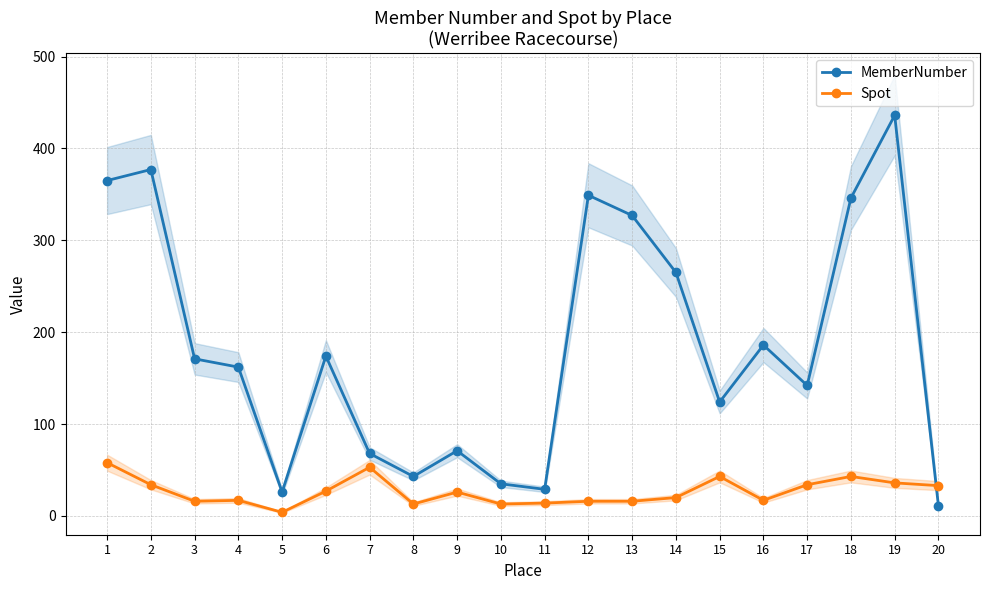

At which category does MemberNumber reach its first local valley?

5